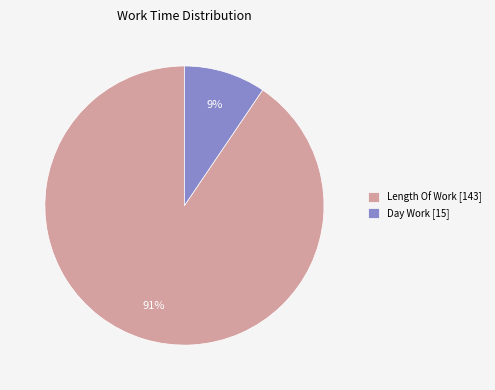

Which slice is the smallest?

Day Work [15]